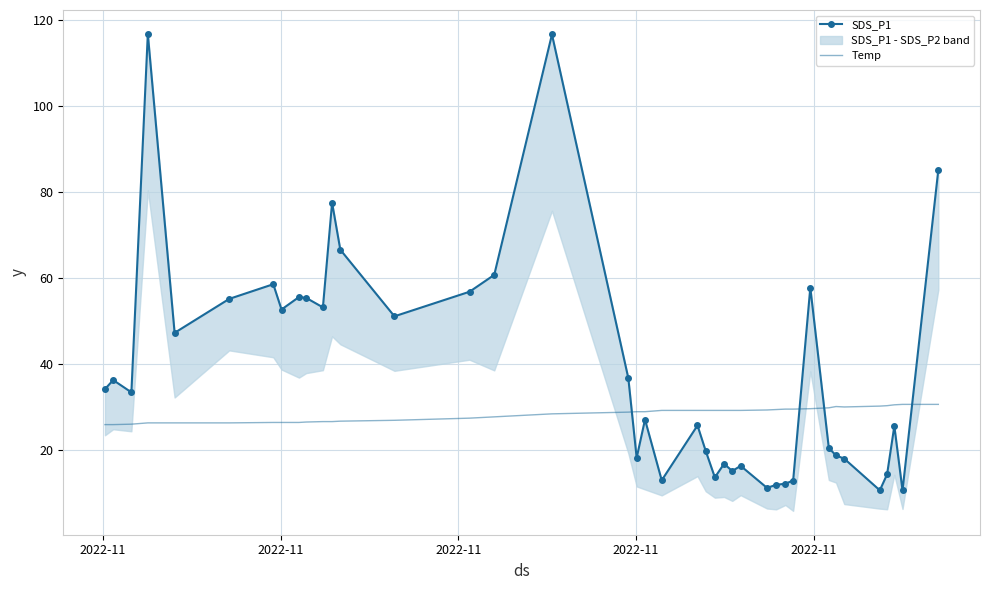

What is the value of the SDS_P1 point at the 14th from the left?

51.2